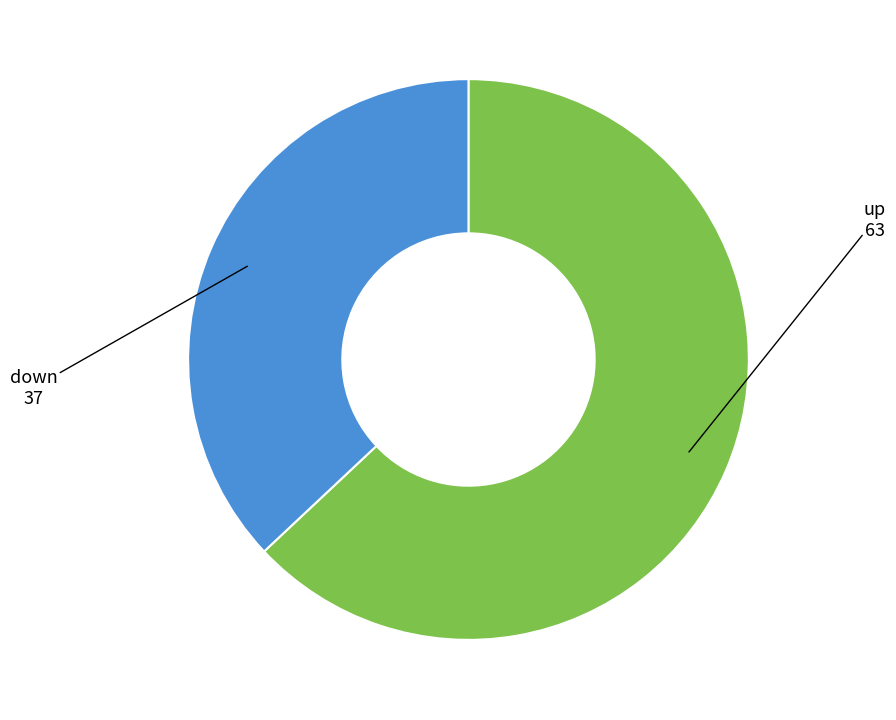

Does any single category account for the majority?

Yes